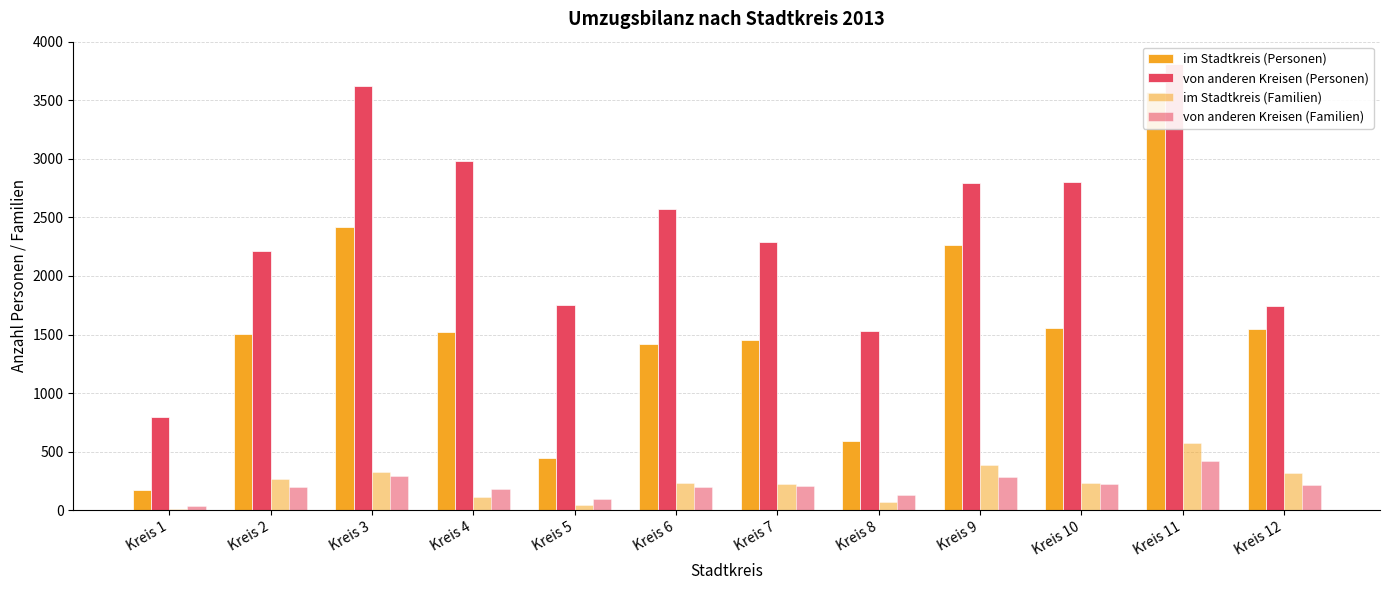

Which has a higher value, Kreis 3 or Kreis 9?

Kreis 3